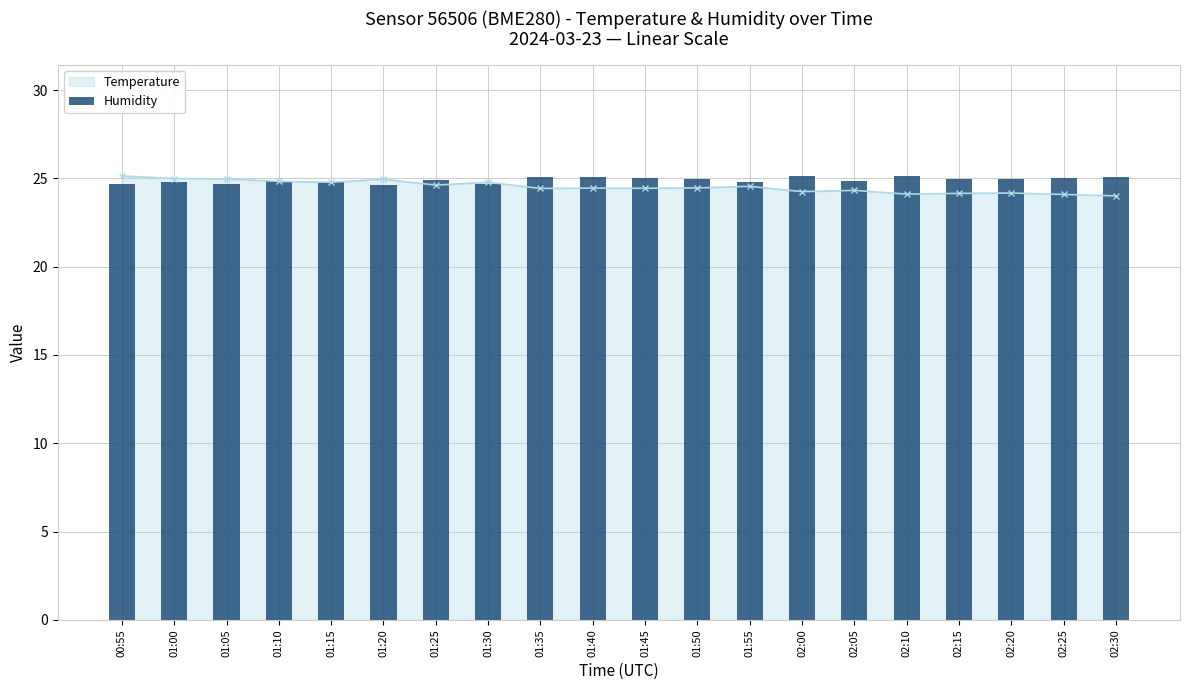

What position from the right is 02:15?

4